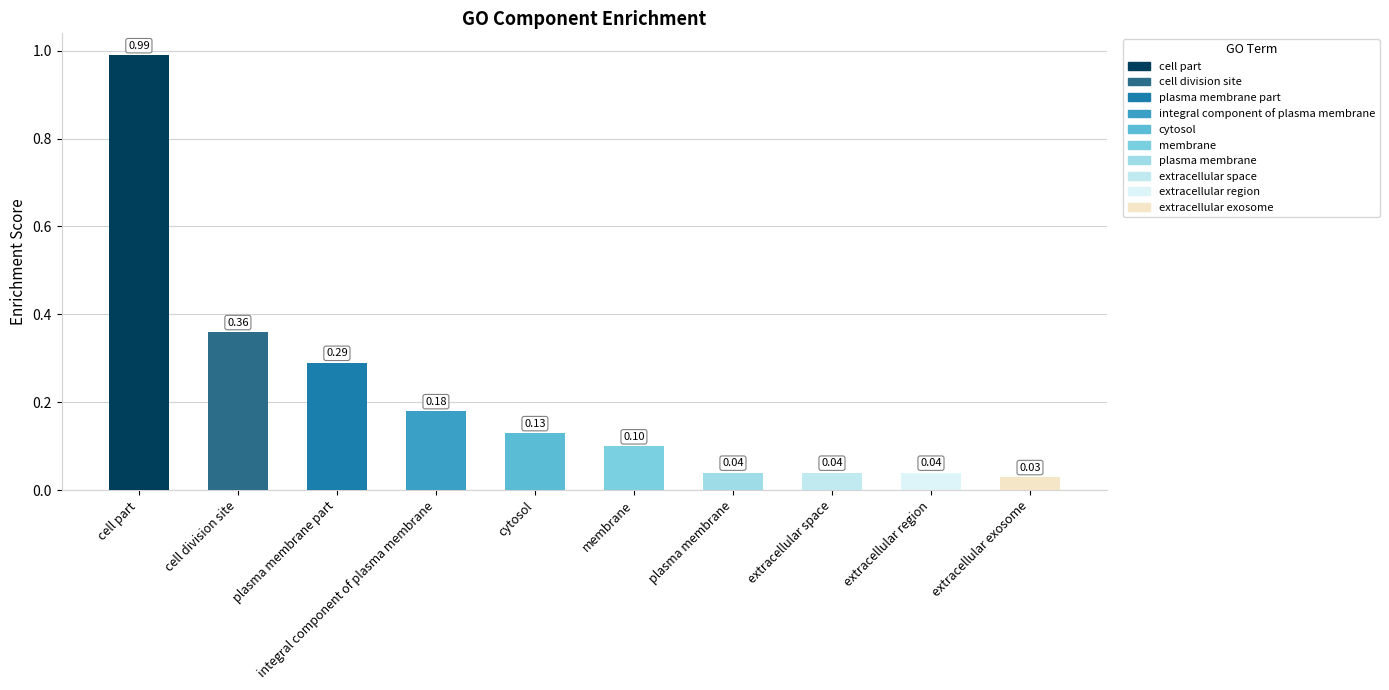

What is the difference between the values at membrane and cell part?

0.9